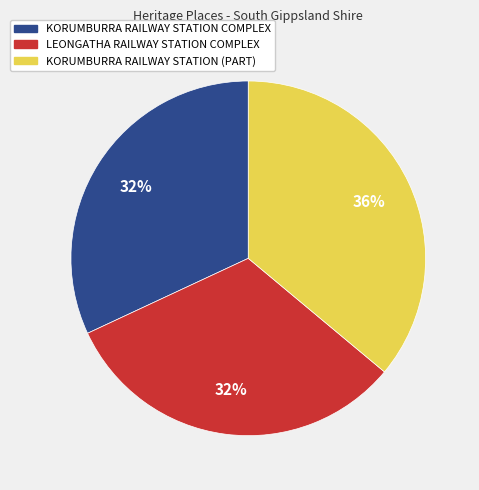

To the nearest percent, what portion does KORUMBURRA RAILWAY STATION COMPLEX represent?

32%